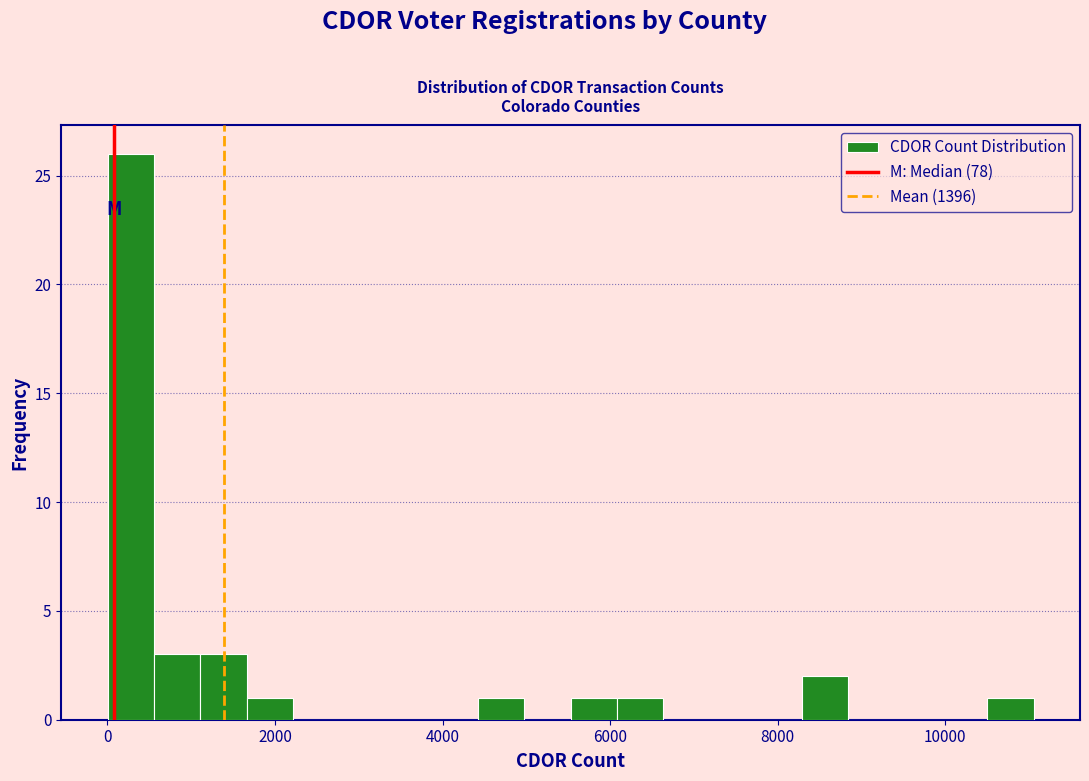

Read against the x-axis, roughly where is the centre of the tallest bar?

200